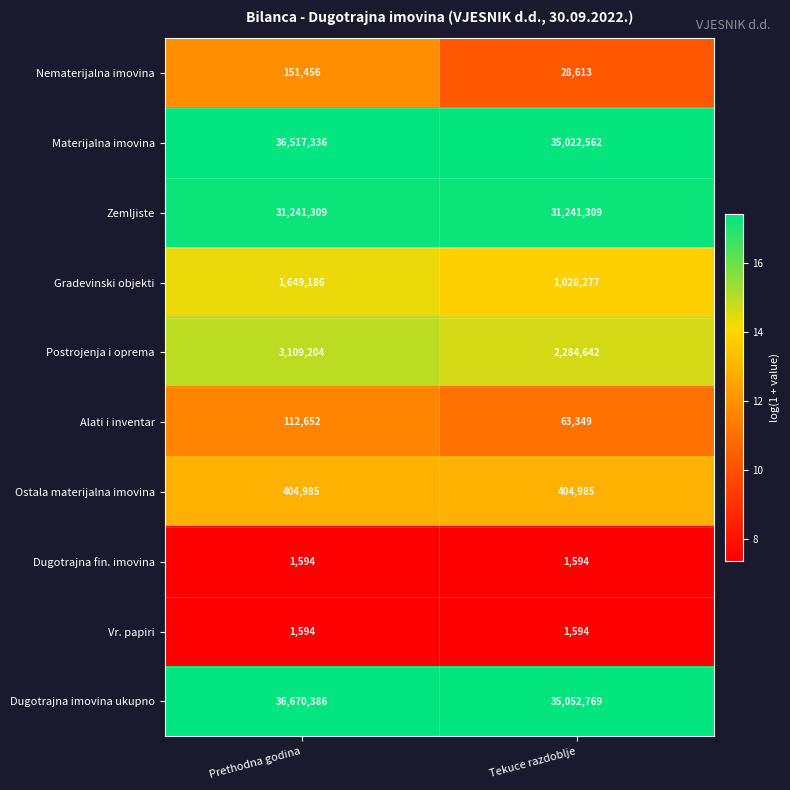

Rank the categories by Materijalna imovina value from lowest to highest.

Tekuce razdoblje, Prethodna godina